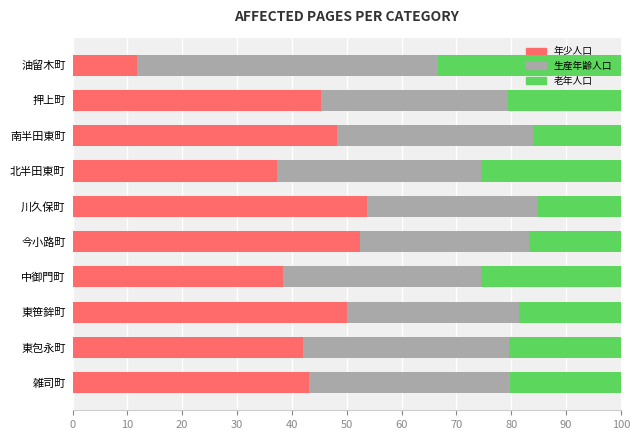

What is the approximate value of 年少人口 at 今小路町?

52.4